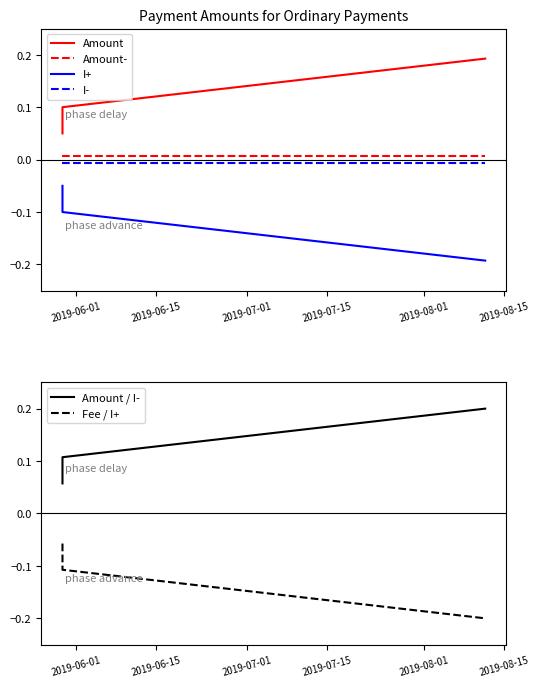

True or false: Amount- and Amount / I- cross at least once.

False